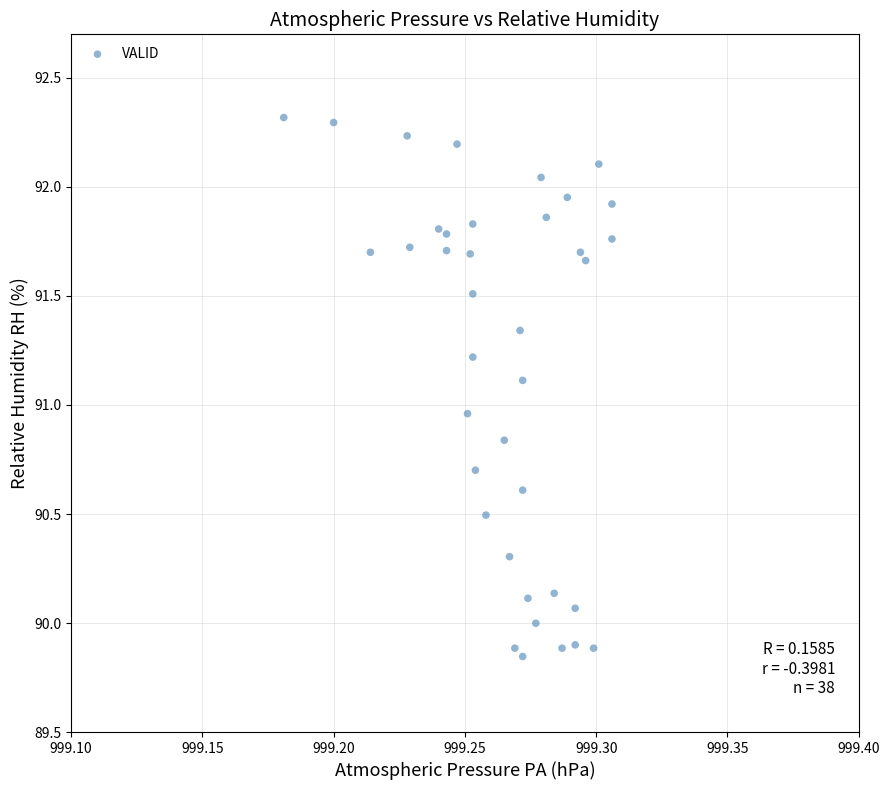

What is the range of Y values (max minus min)?

2.5